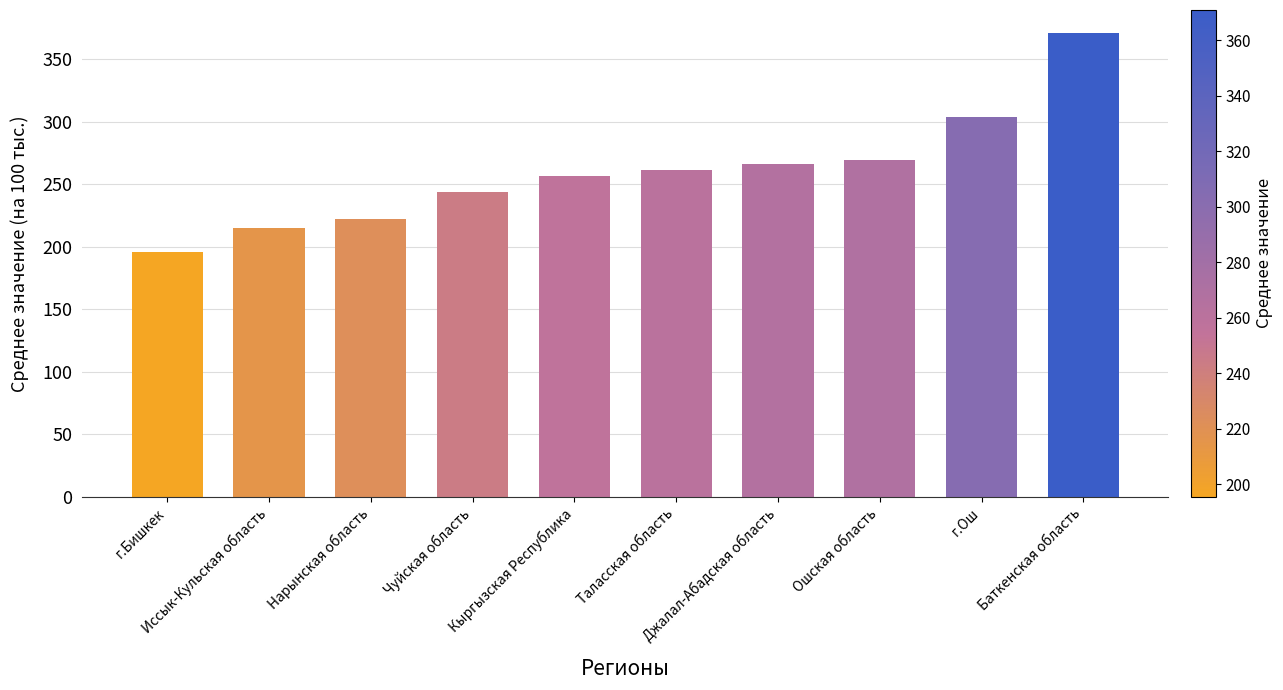

What is the value of the 2nd bar from the left?

215.0